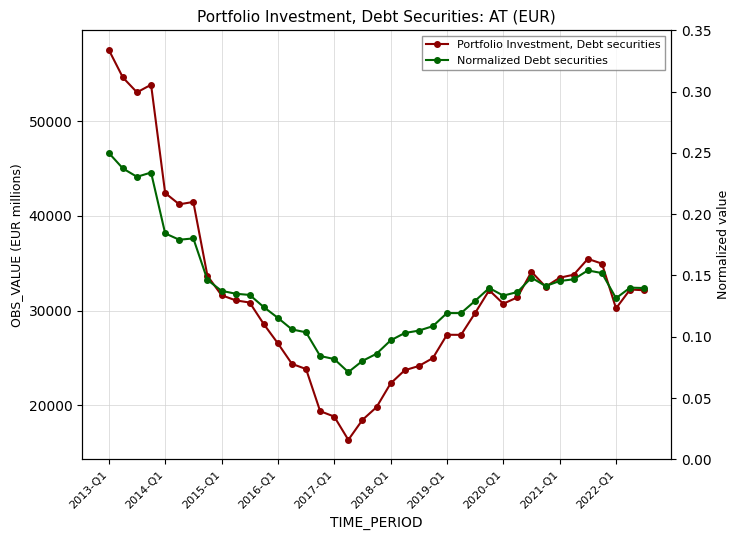

True or false: Normalized Debt securities has a value of 0.1 at 33.

True